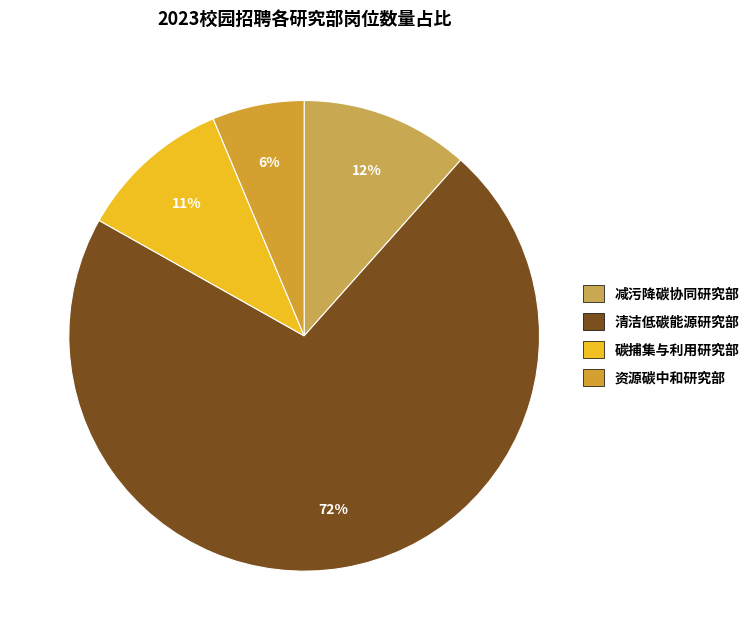

Between 资源碳中和研究部 and 减污降碳协同研究部, which is larger?

减污降碳协同研究部